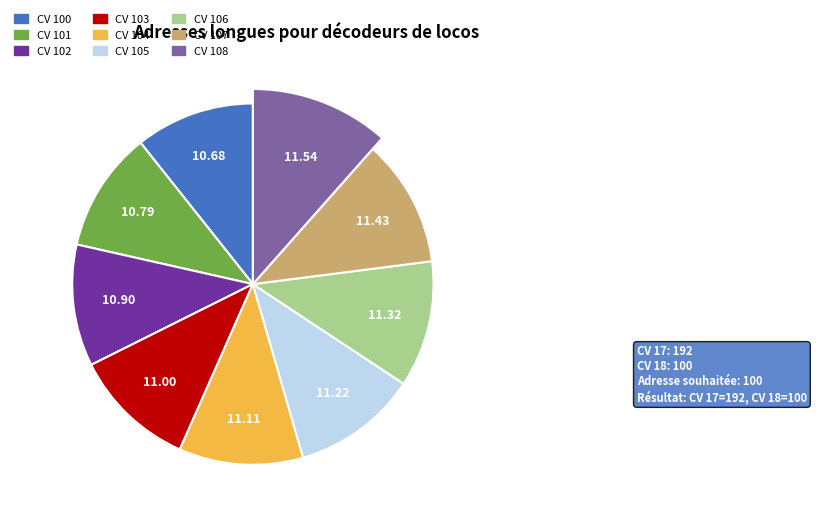

Which category has the biggest portion of the pie?

108